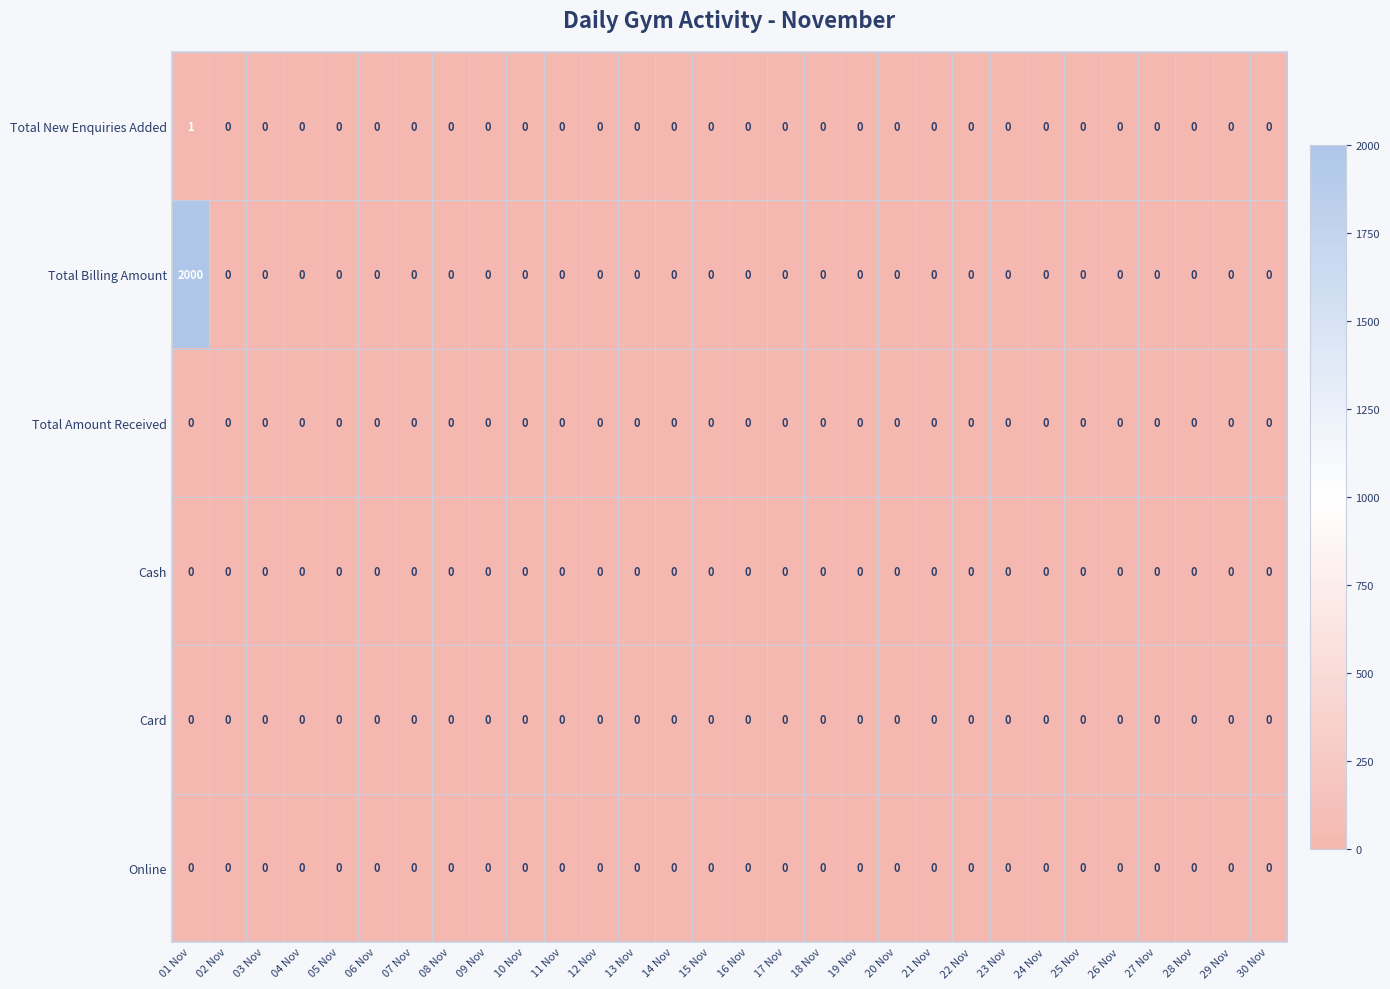

True or false: Total Billing Amount has a value of 0 at 29 Nov.

True